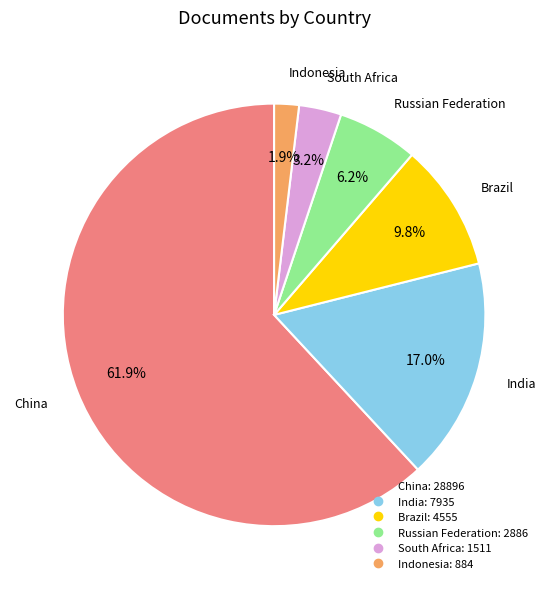

Between China and India, which is larger?

China